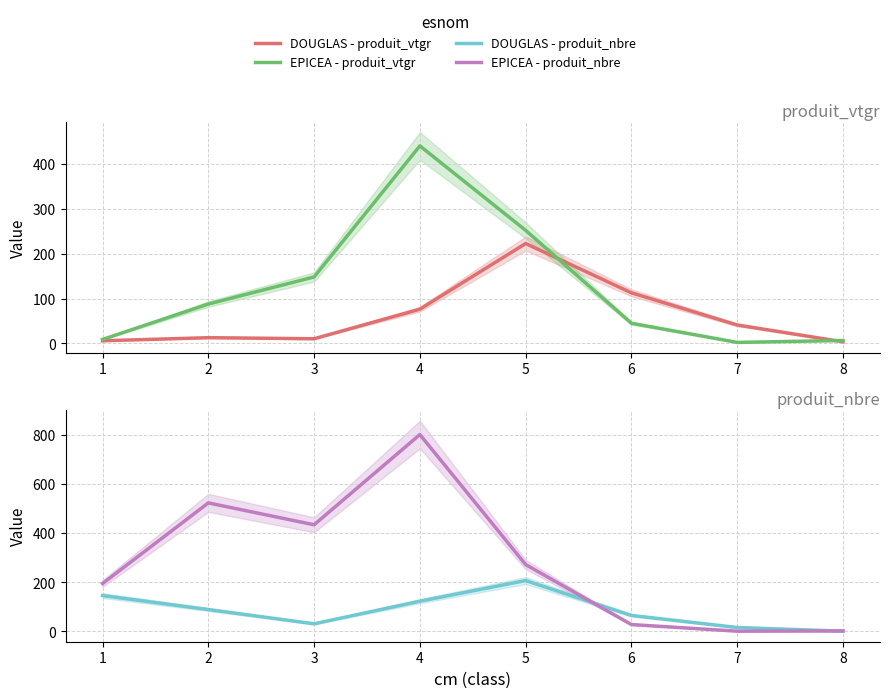

At which label does DOUGLAS reach its peak?

5